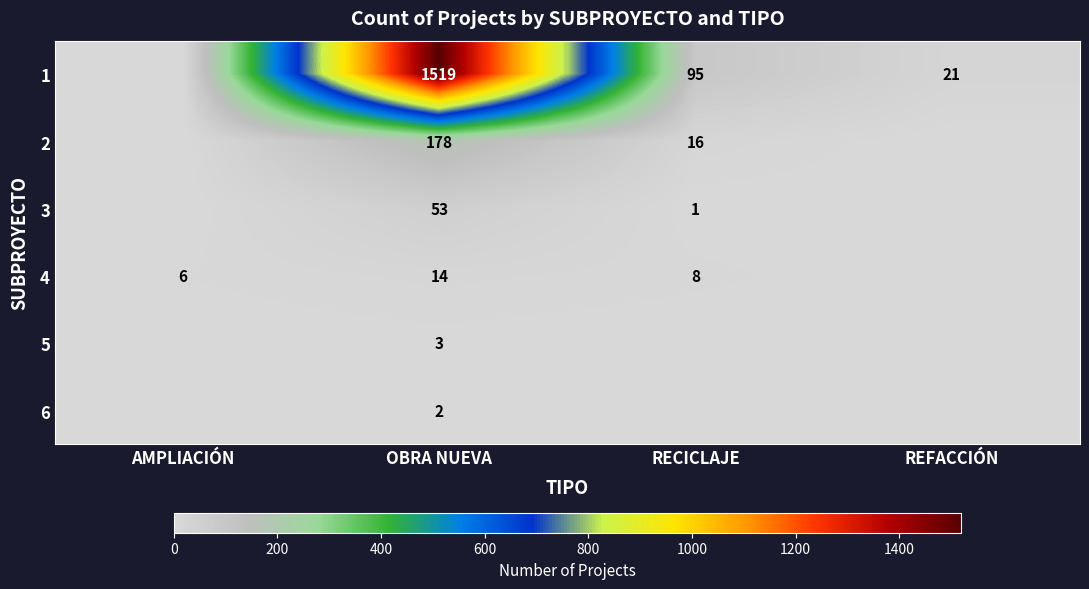

Which category has the highest value across all series?

OBRA NUEVA